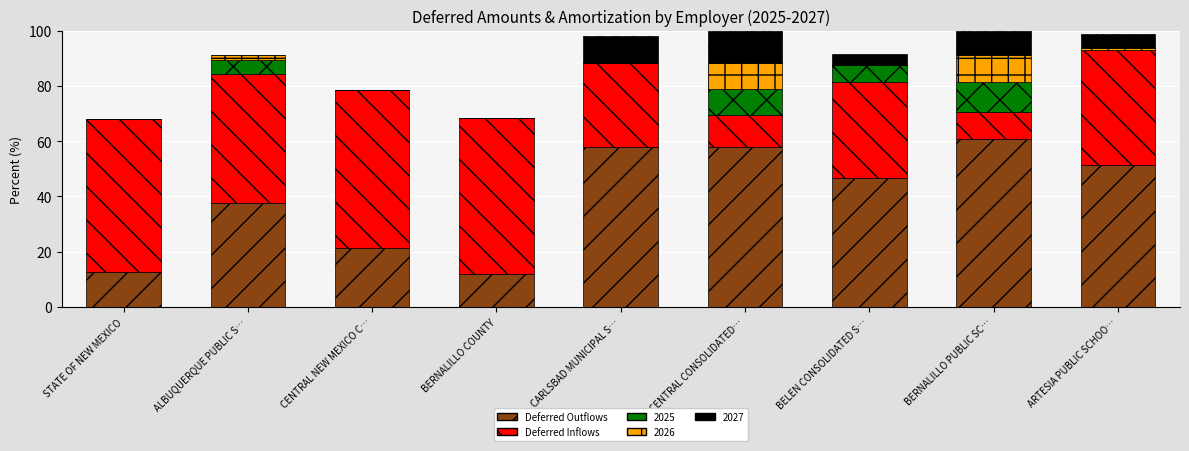

What is the sum of all Deferred Outflows values?

358.2